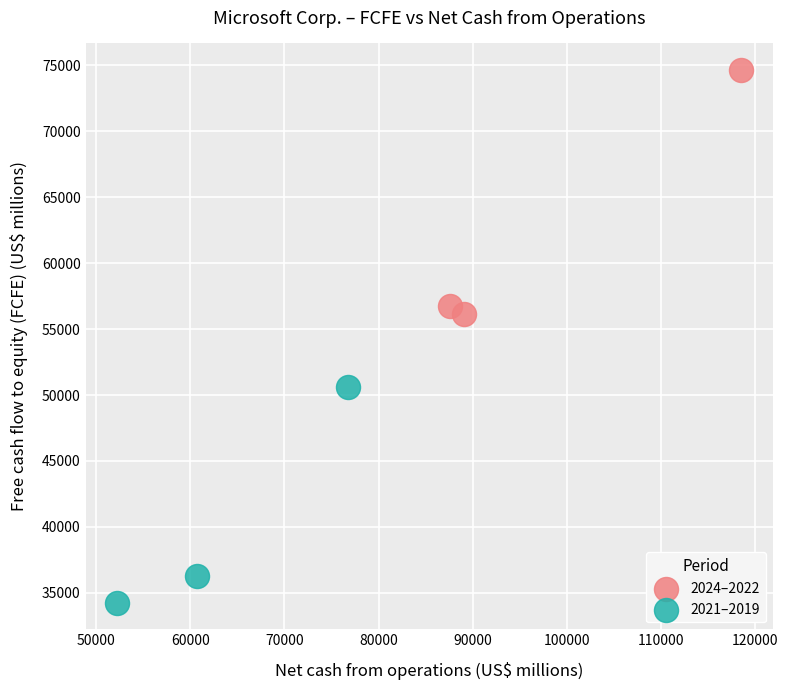

Which series contains the lowest Y value?

2021–2019